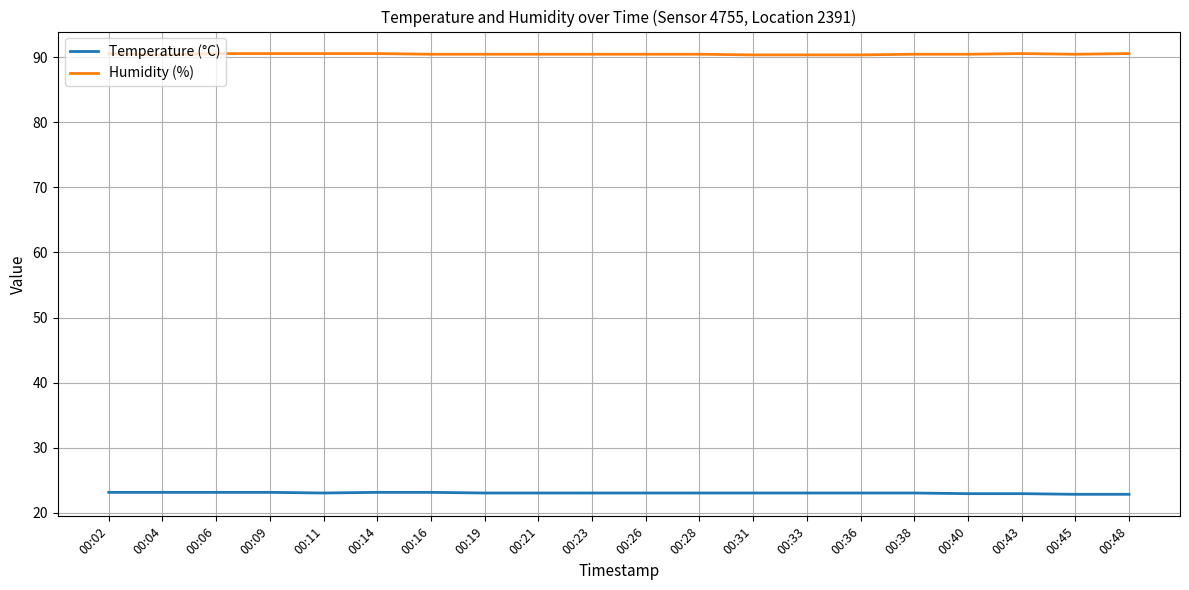

The Temperature (°C) series shows 23.1 at 00:04. True or false?

True